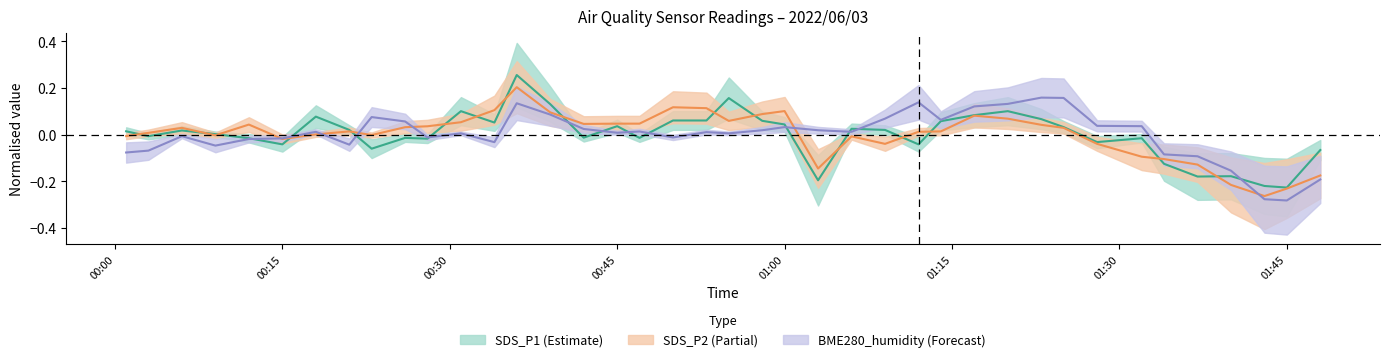

What are all the series names shown in the legend?

SDS_P1, SDS_P2, BME280_humidity